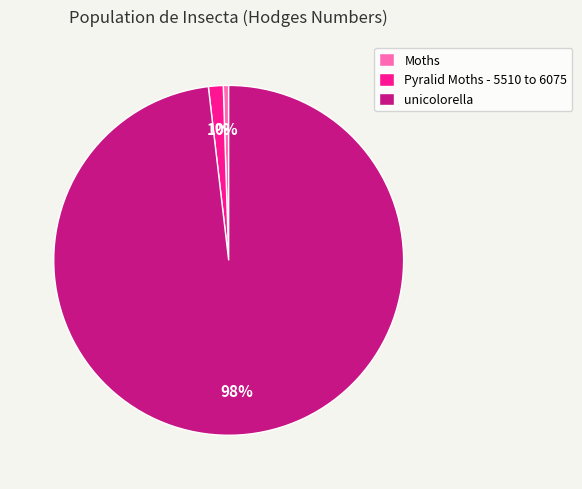

Combined, do unicolorella and Moths account for over 50%?

Yes